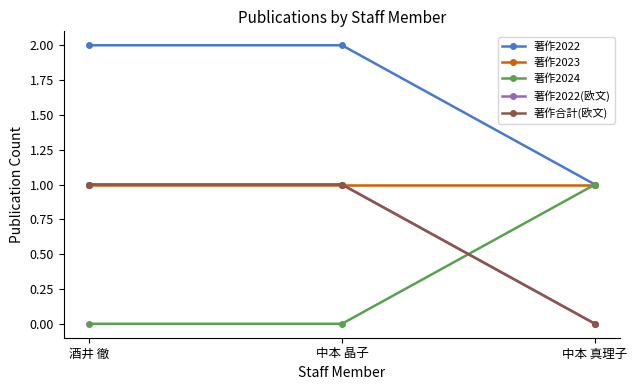

How many data points in 著作2024 are above 0?

1